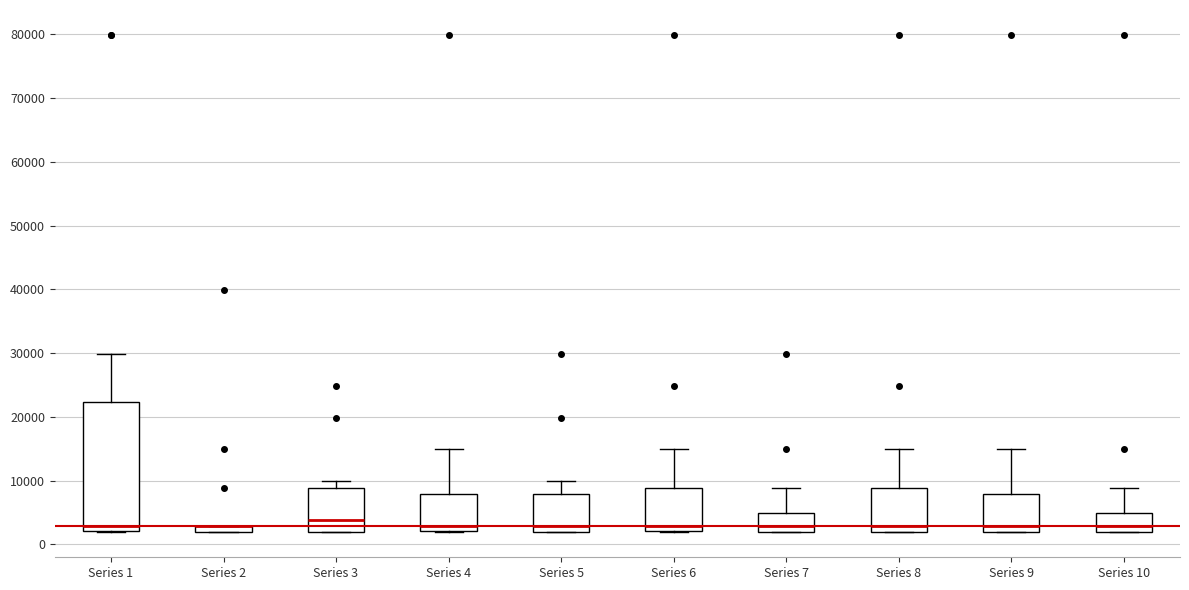

Which box is the tallest, from its lower edge to its upper edge?

Series 1